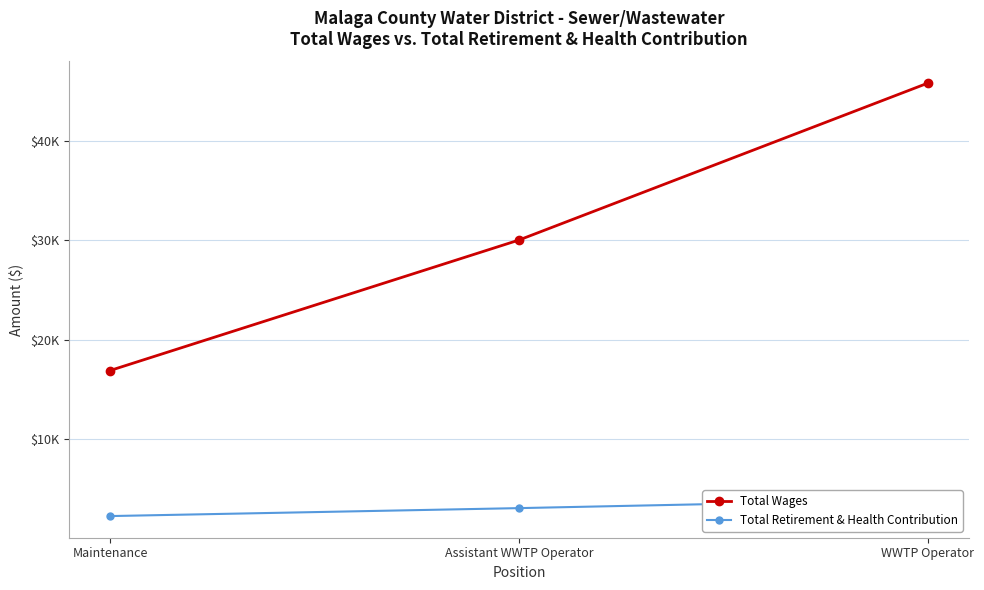

Reading left to right, what are all the values shown in this chart?

Total Wages: 16881	30009	45797
Total Retirement & Health Contribution: 2242	3042	3906